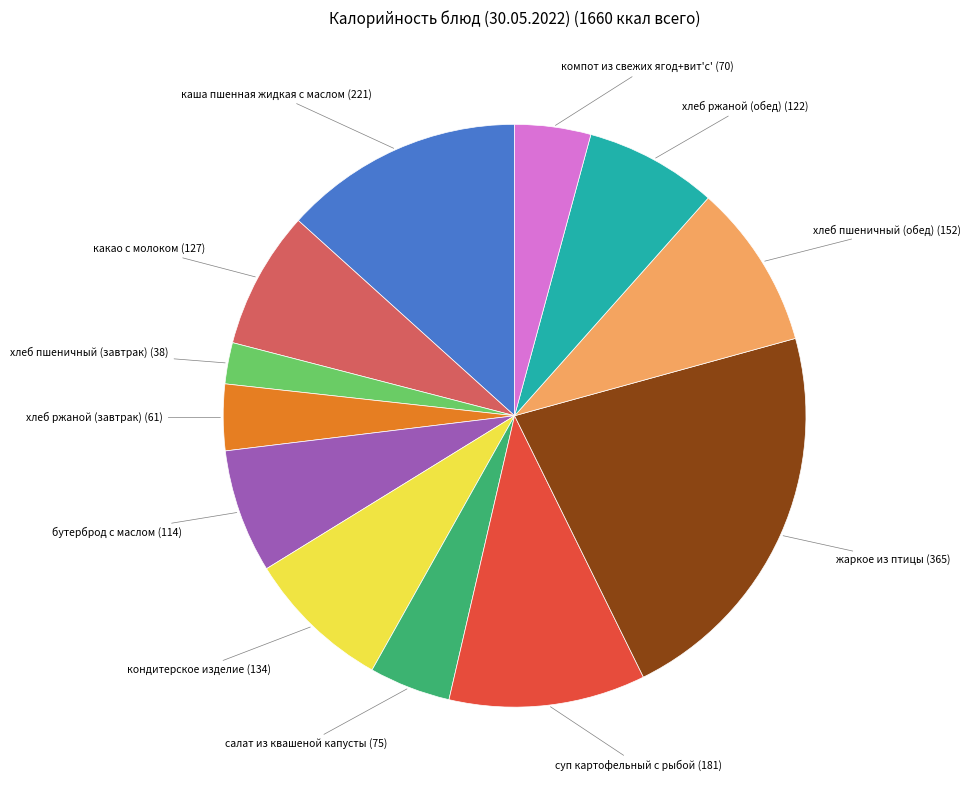

Is суп картофельный с рыбой (181) the majority of the pie?

No